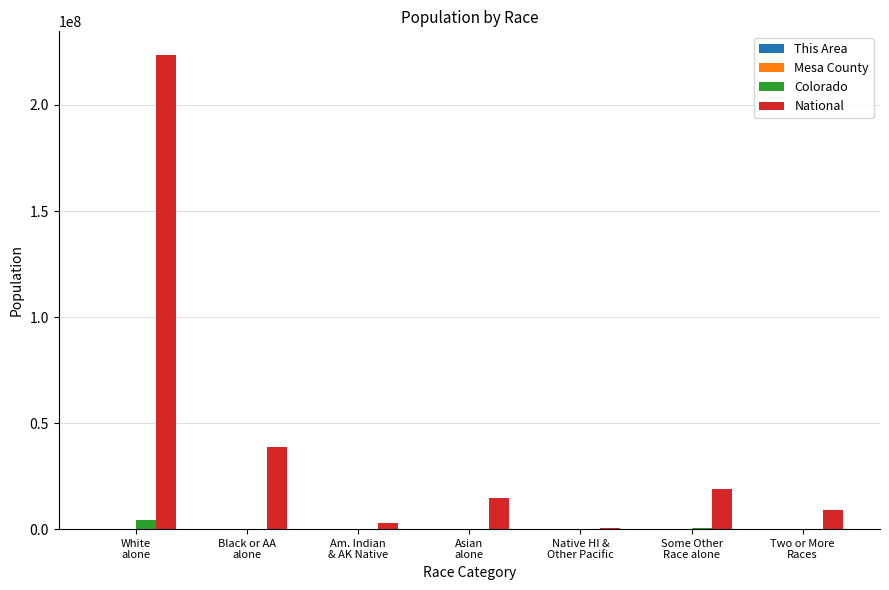

What is the maximum value for National?

223553265